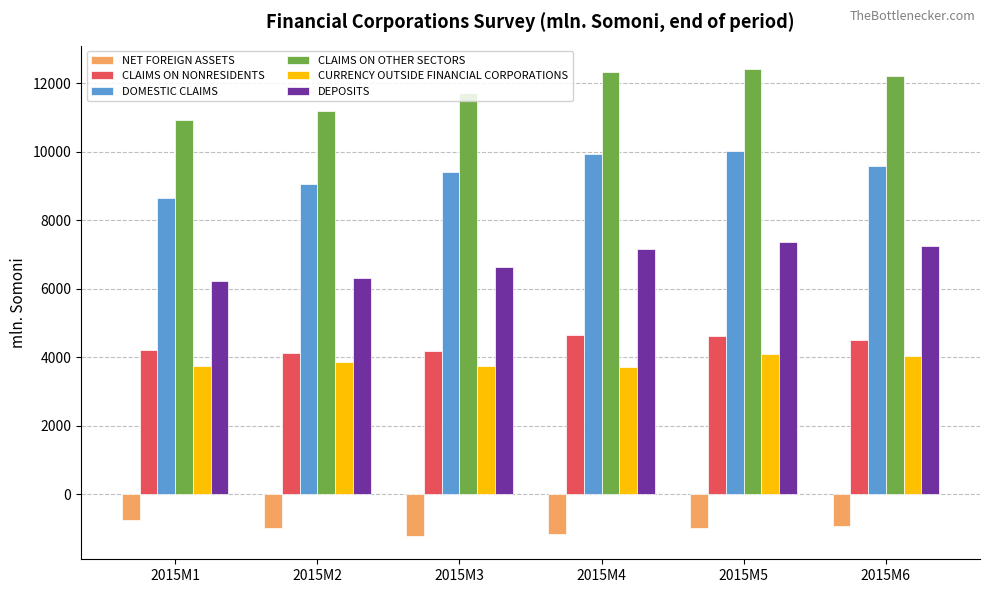

Is it true that DOMESTIC CLAIMS equals 9410.8 at 2015M3?

True